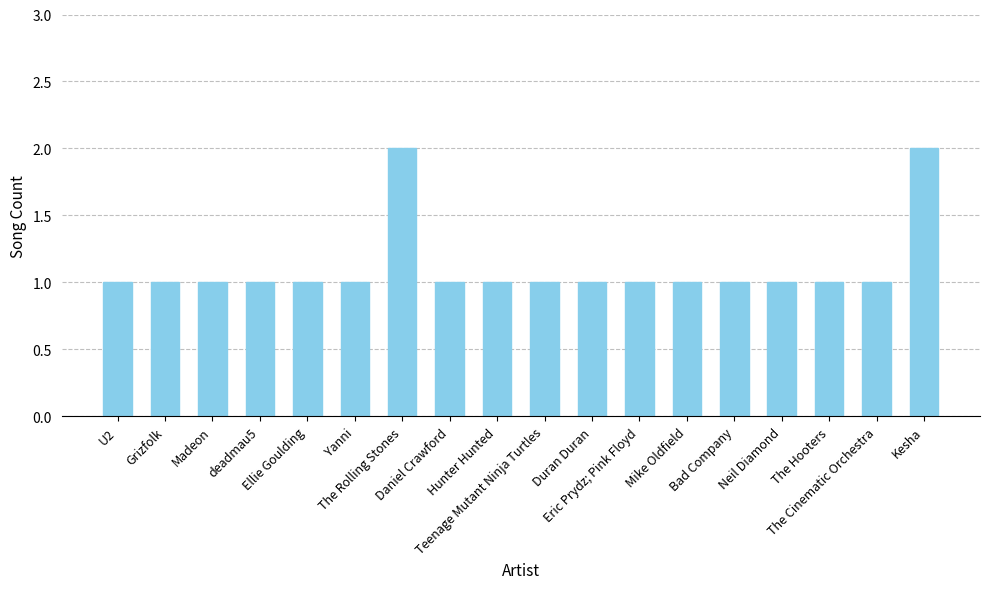

What is the value of the 17th bar from the left?

1